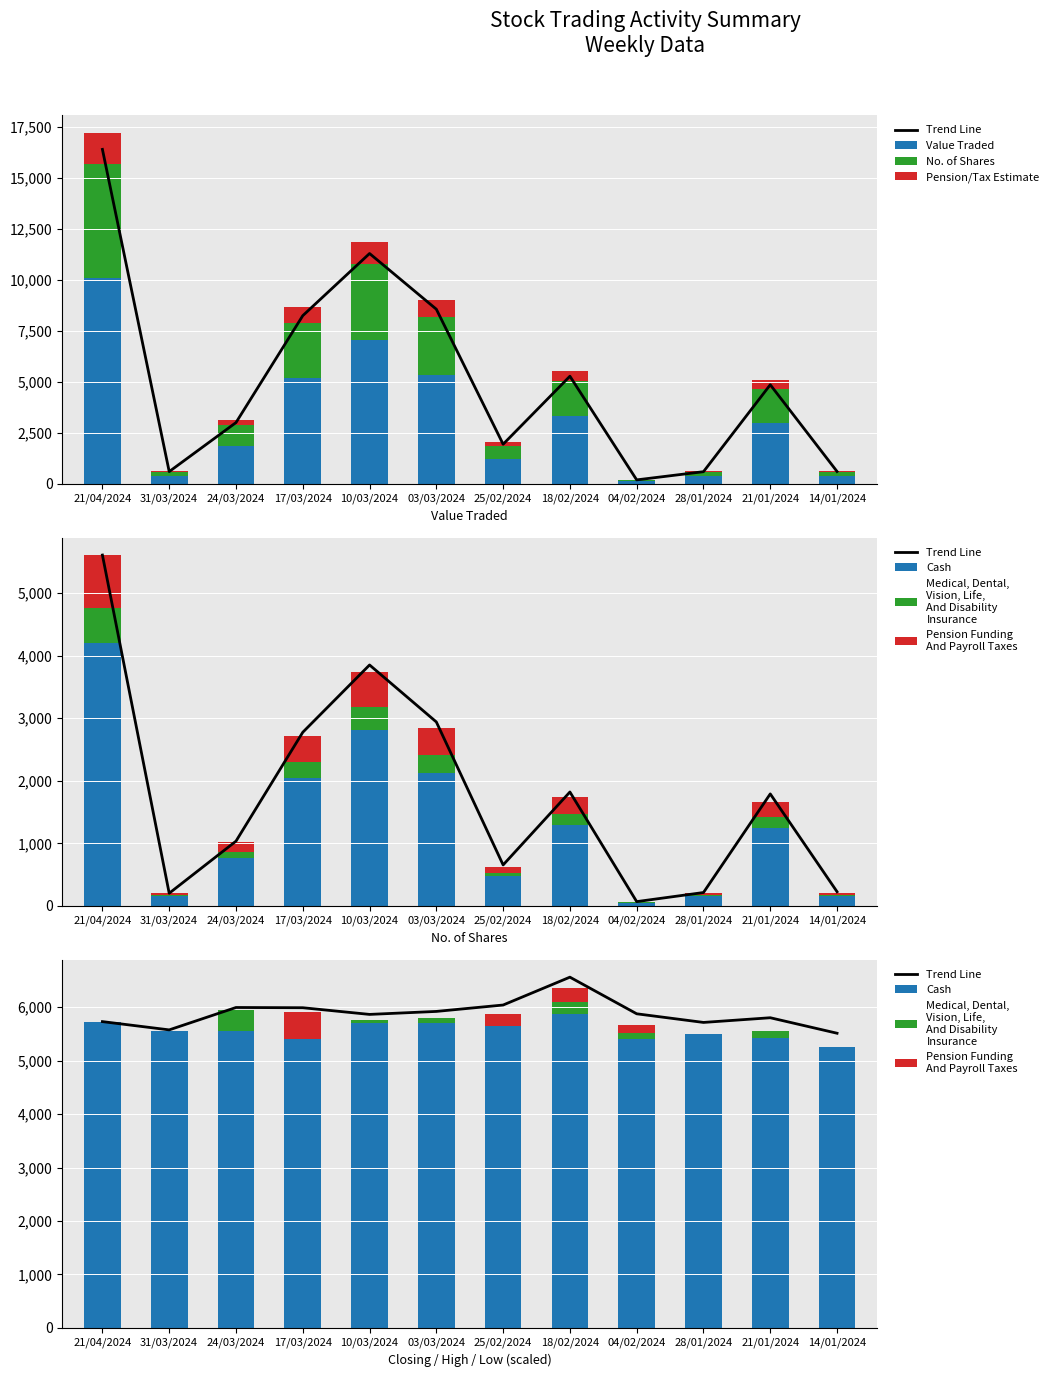

At 10/03/2024, list the series in order from smallest to largest.

No. of Shares, Closing, Value Traded